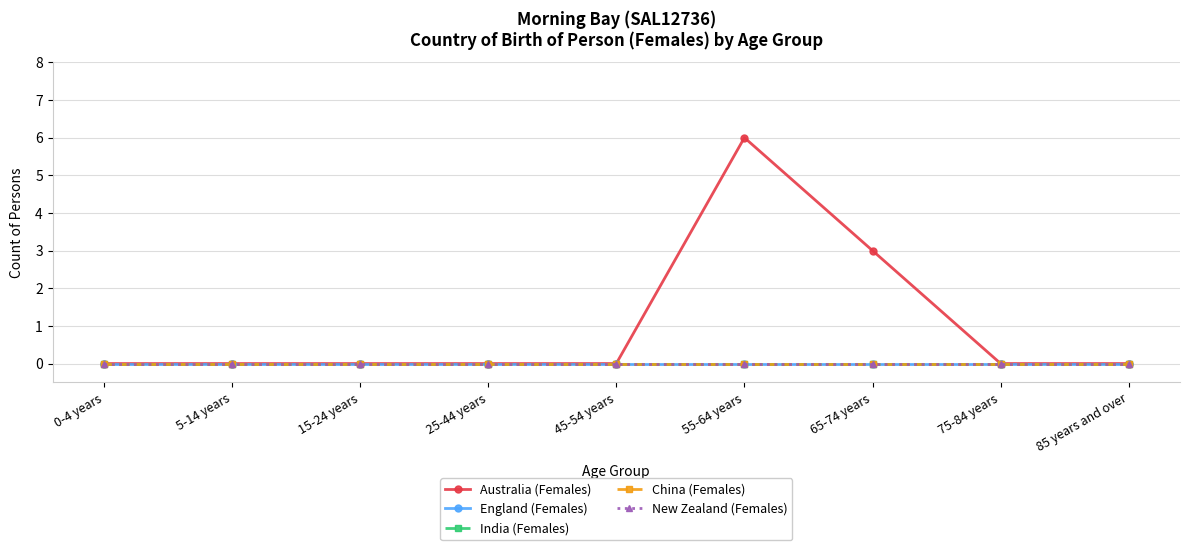

Does the chart have visible grid lines?

Yes